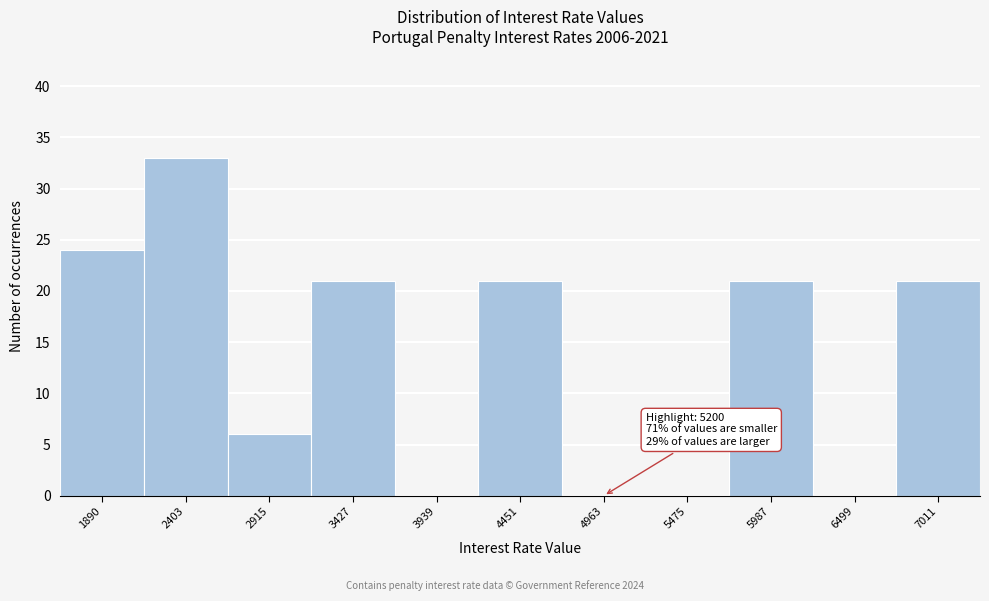

Reading right to left, transcribe all the data shown in this chart.

7011=21	6499=0	5987=21	5475=0	4963=0	4451=21	3939=0	3427=21	2915=6	2403=33	1890=24